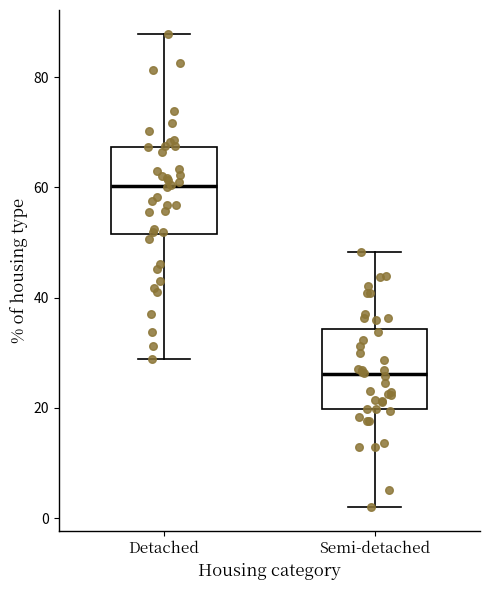

Where is the lower edge of the box for Semi-detached on the y-axis? The values are not printed on the chart, so give them approximately, as read against the axis.

20